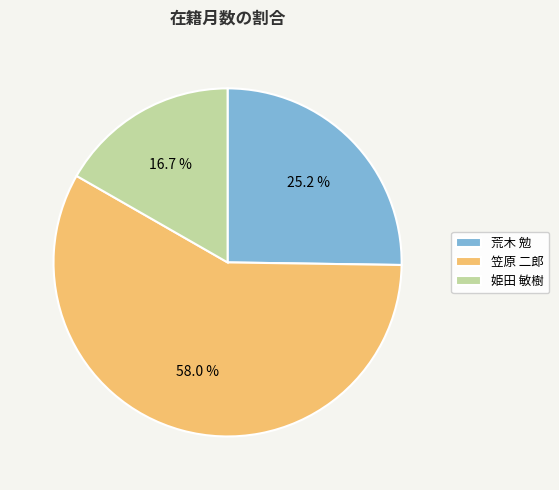

Is it true that 荒木 勉 is 25% of the pie?

True